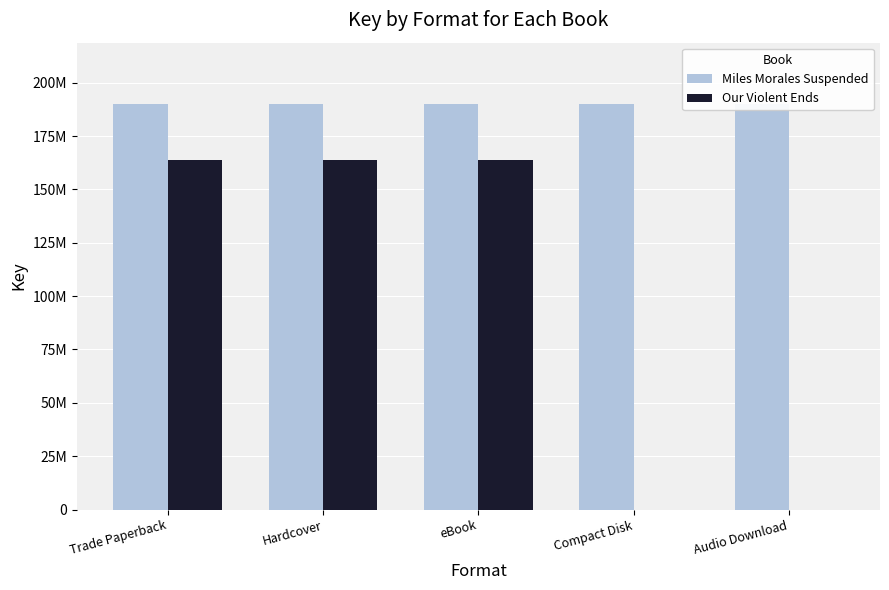

What are all the series names shown in the legend?

Miles Morales Suspended, Our Violent Ends